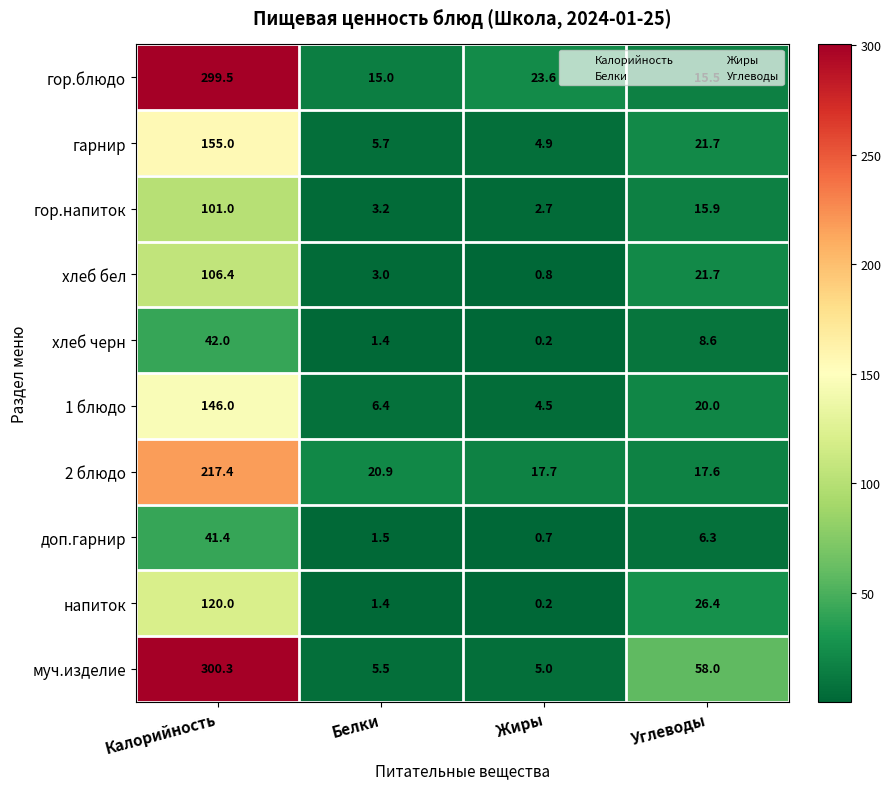

What value does the 1 блюдо series have at Белки?

6.4